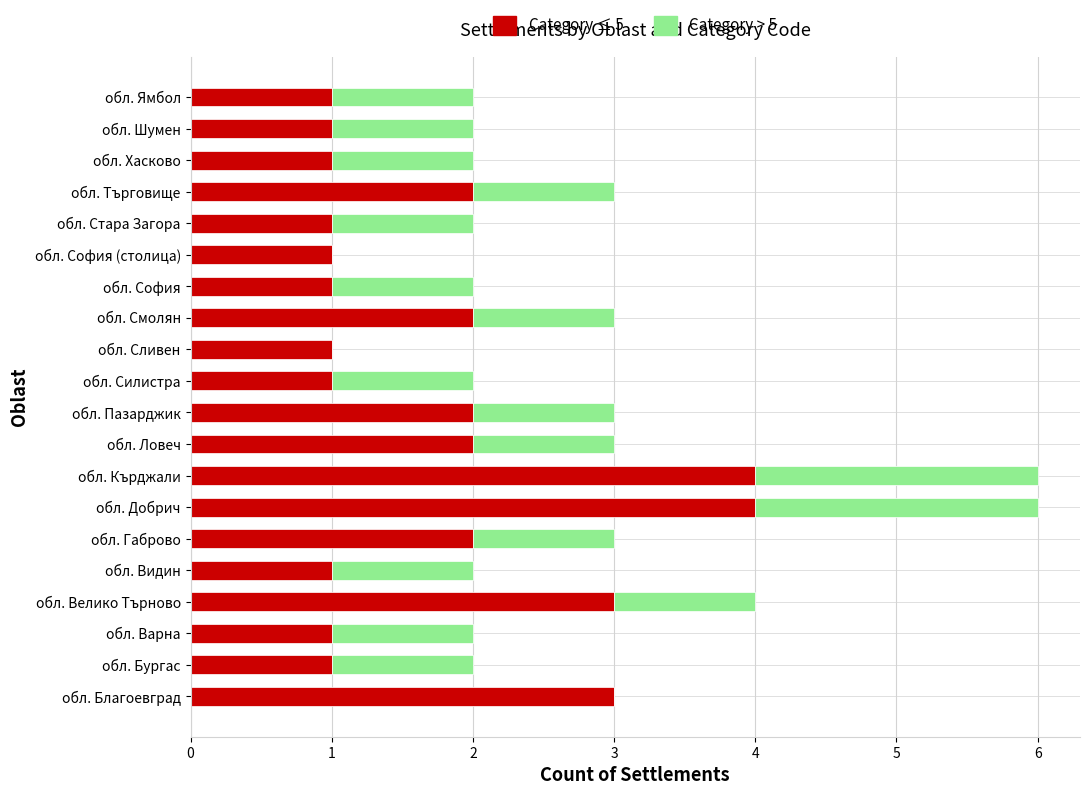

What is the maximum value for Category ≤ 5?

4